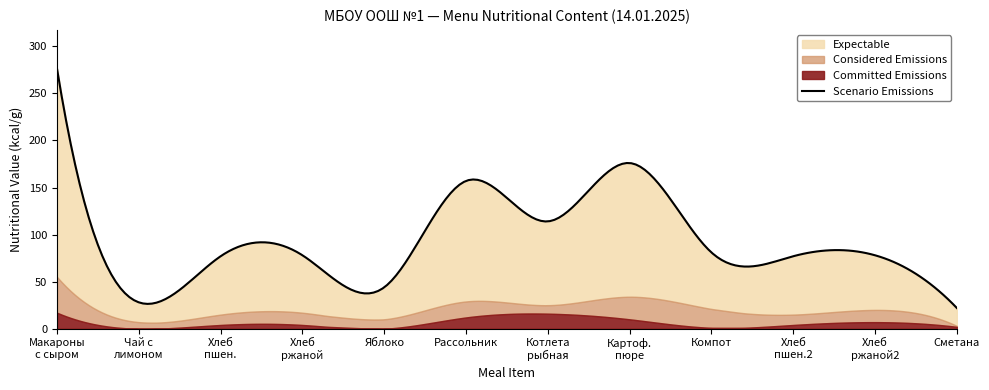

How many values in the Expectable series exceed 114?

3